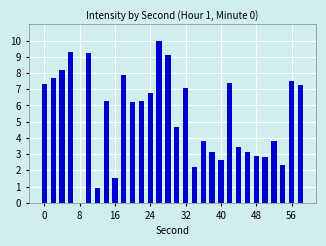

What is the greatest value displayed?

10.0